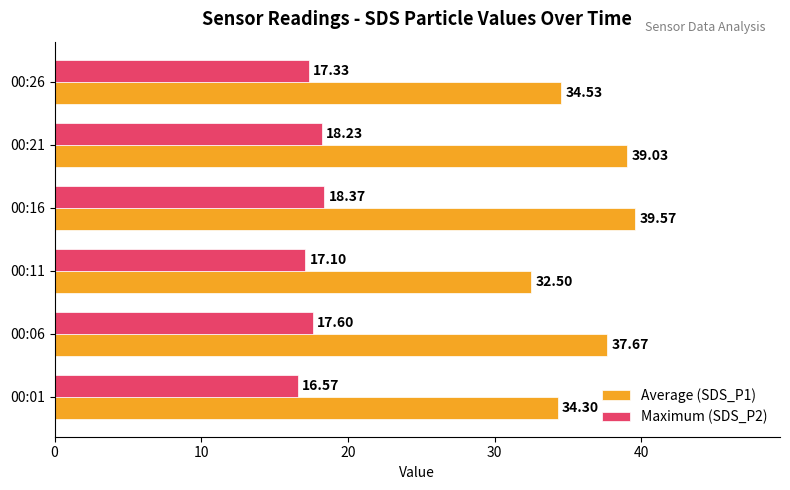

Rank the series by their average value, from lowest to highest.

Maximum (SDS_P2), Average (SDS_P1)